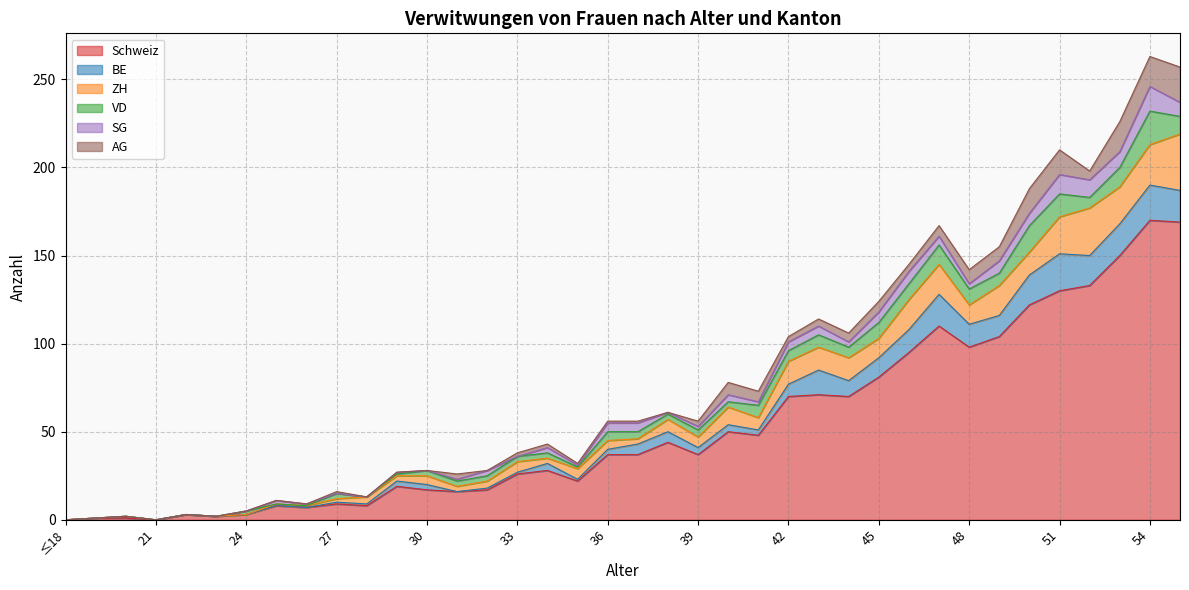

At which category does BE reach its first local valley?

31